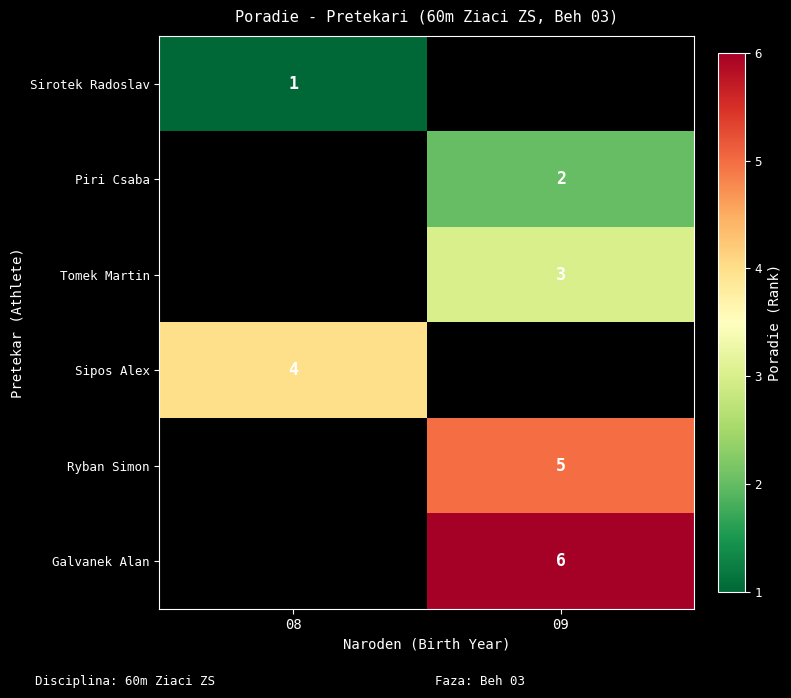

Is it true that Sipos Alex equals 4 at 08?

True